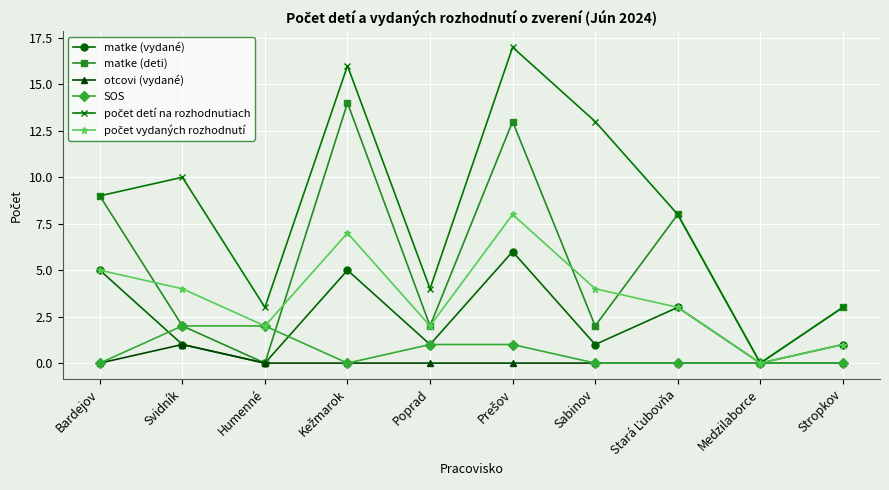

What is the total value across all series at Poprad?

10